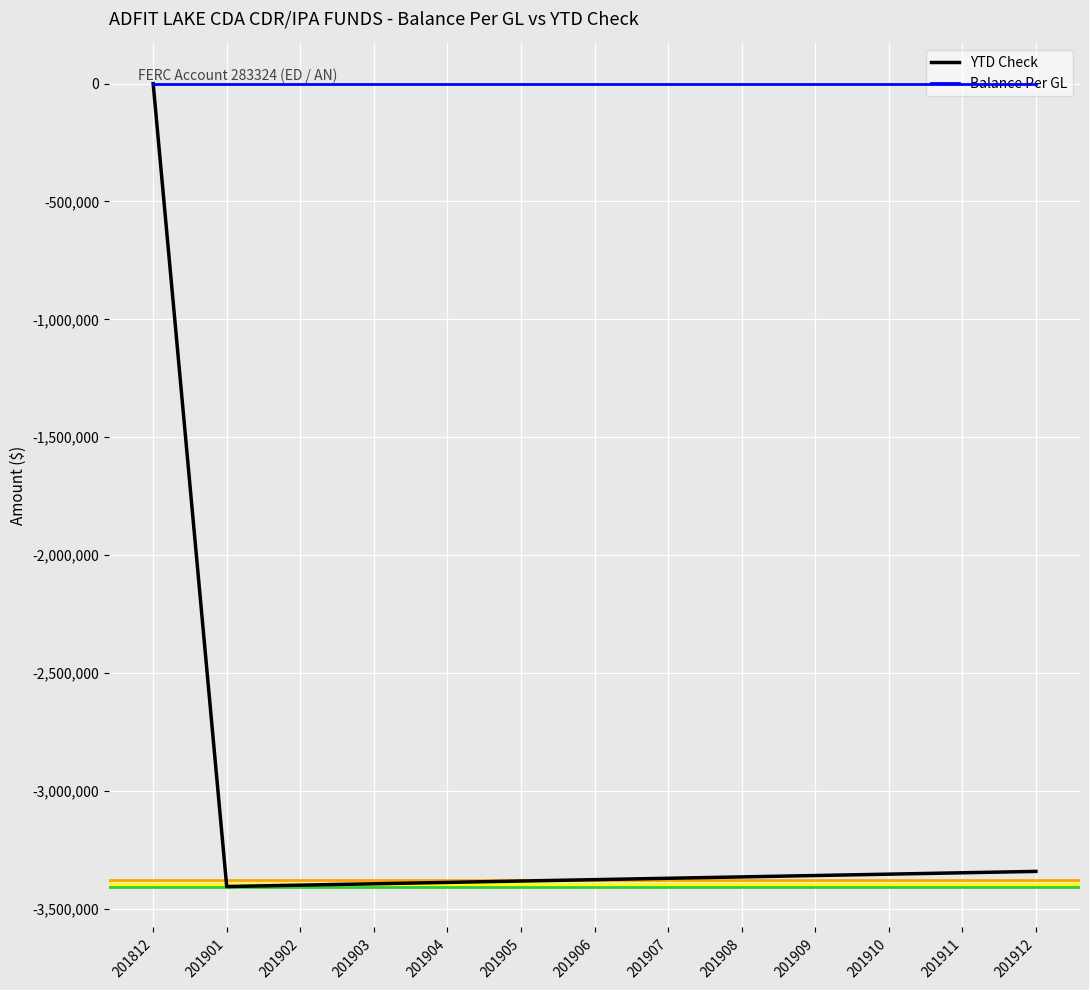

What is the difference between the highest and lowest values at 201903?

3395000.1